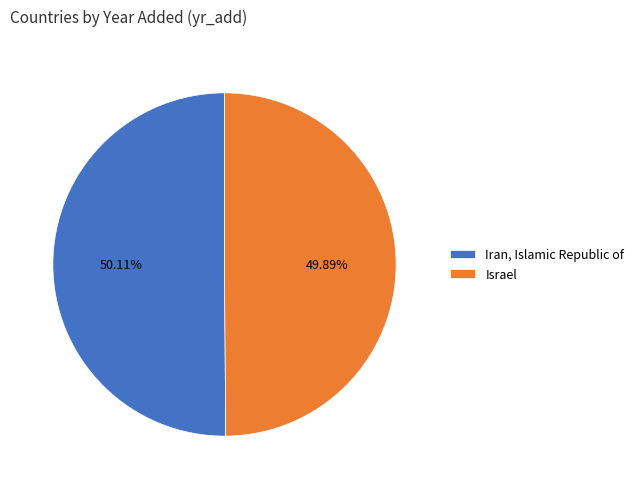

Is it true that Iran, Islamic Republic of is 41% of the pie?

False